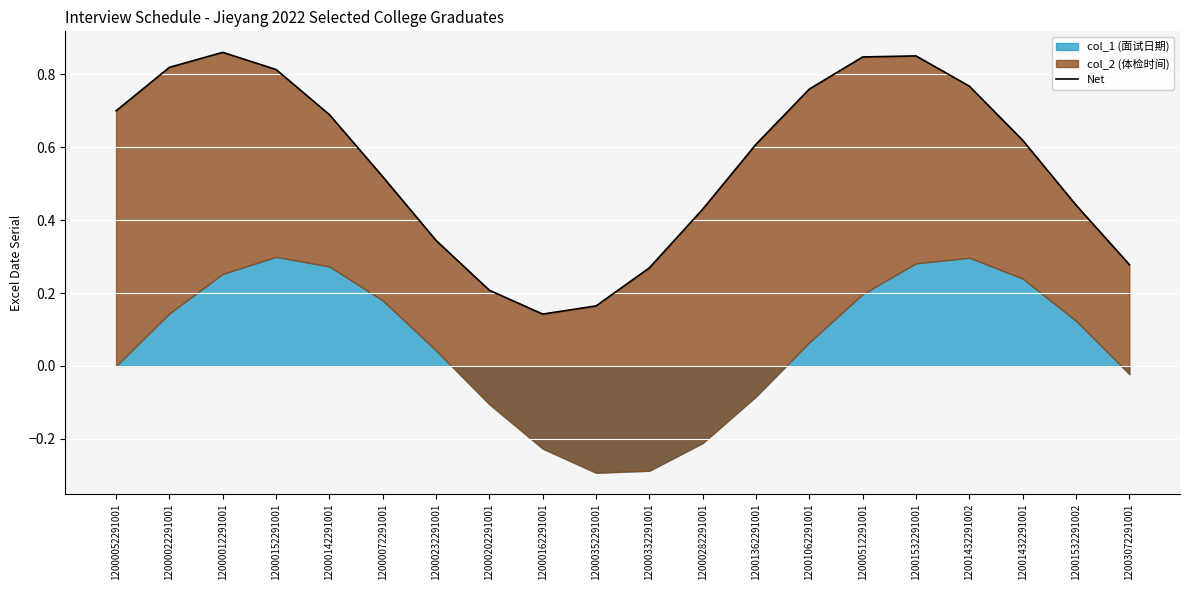

Count the values in the range 0 to 1.

20